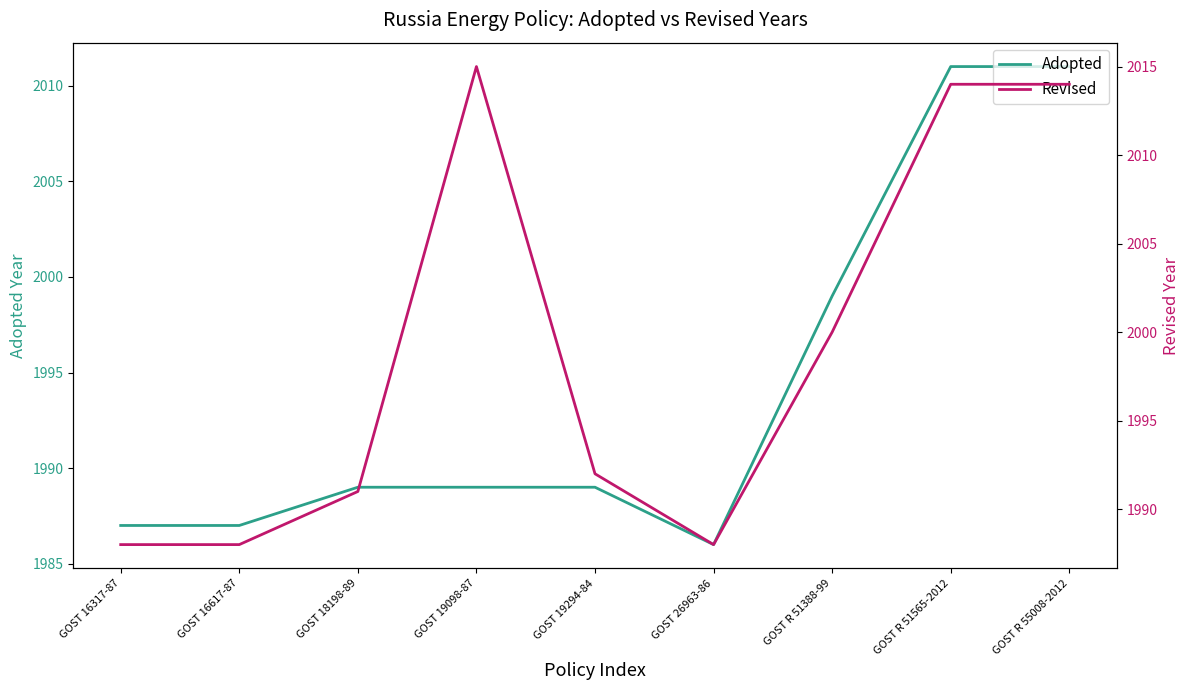

What is the label of the 4th point from the left?

GOST 19098-87